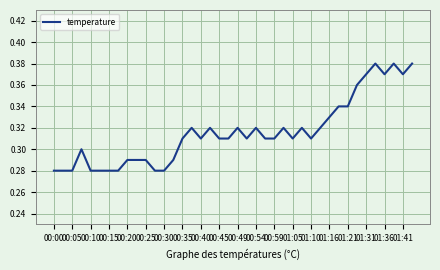

Is this an area chart (filled region under the line)?

No